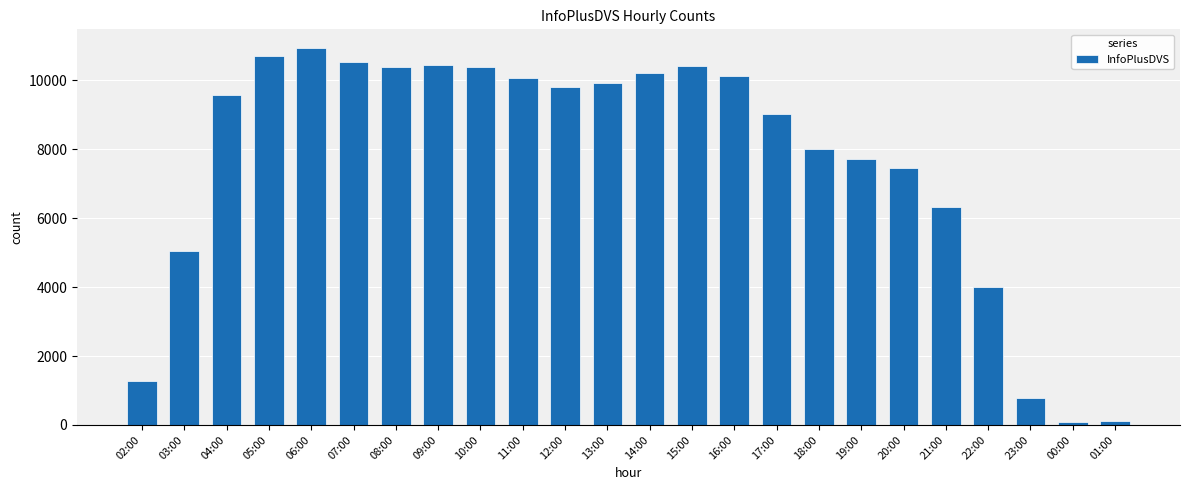

At which category does the chart reach its peak across all series?

06:00